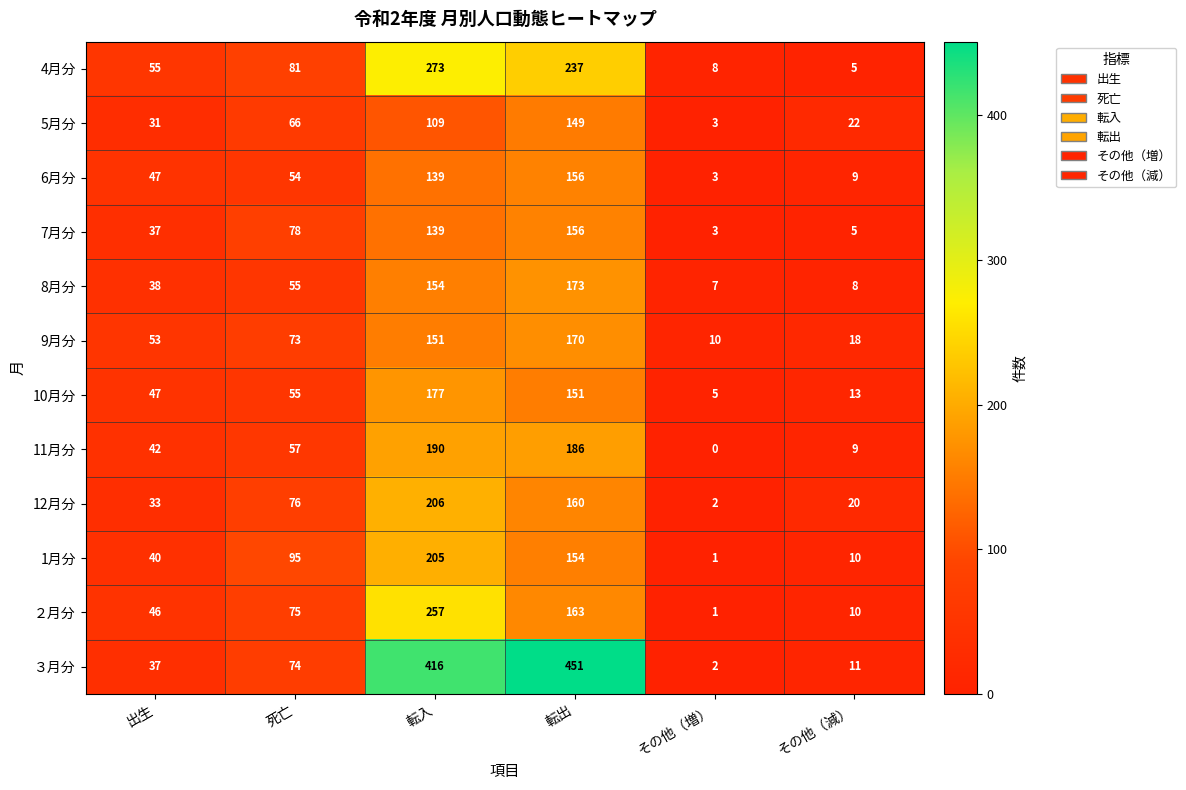

How many values in the 12月分 series are below 76?

3